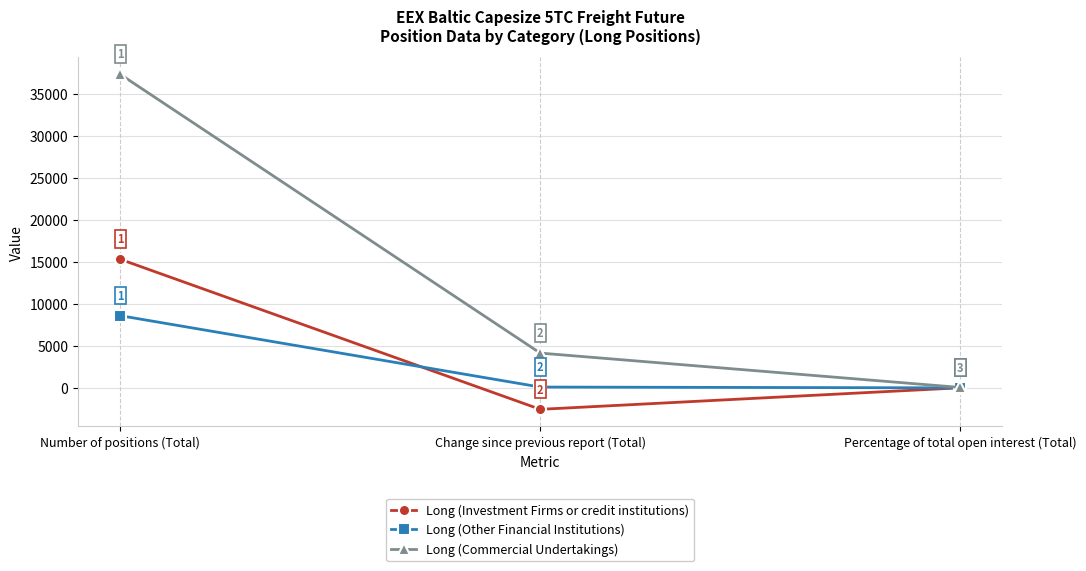

Which category has the lowest value in the Long (Other Financial Institutions) series?

Percentage of total open interest (Total)